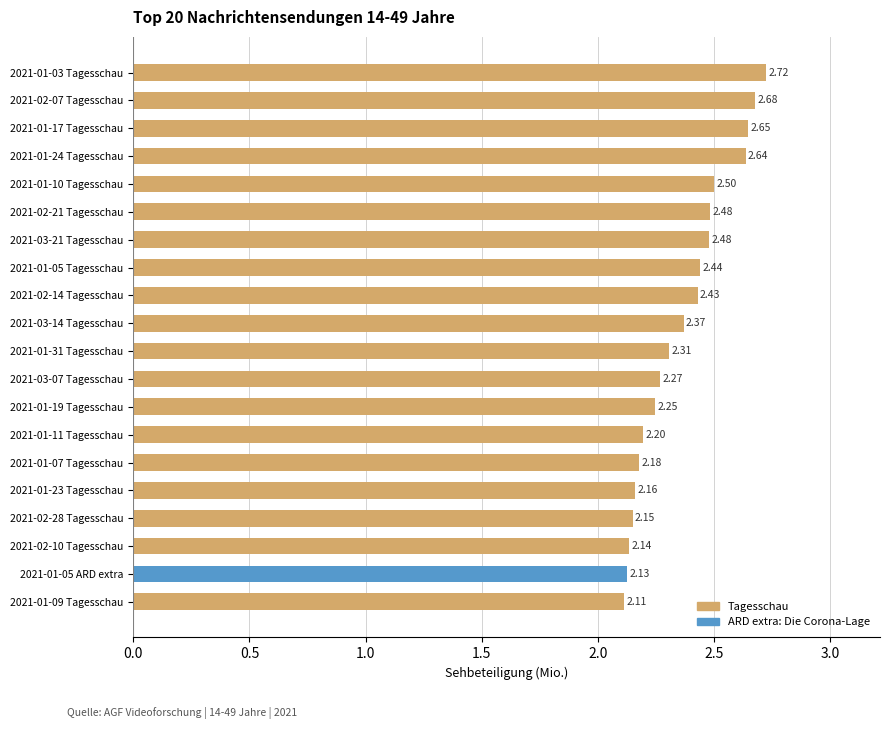

Which has a higher value, 2021-01-05 Tagesschau or 2021-02-14 Tagesschau?

2021-01-05 Tagesschau